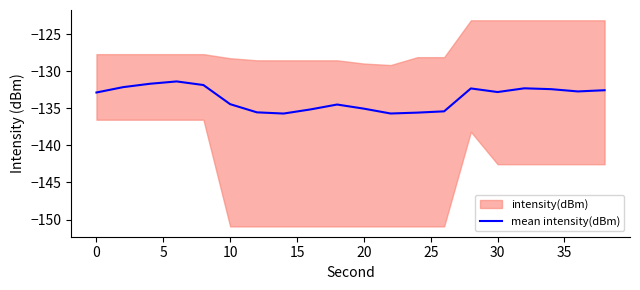

The mean intensity(dBm) series shows -180.9 at 10. True or false?

False